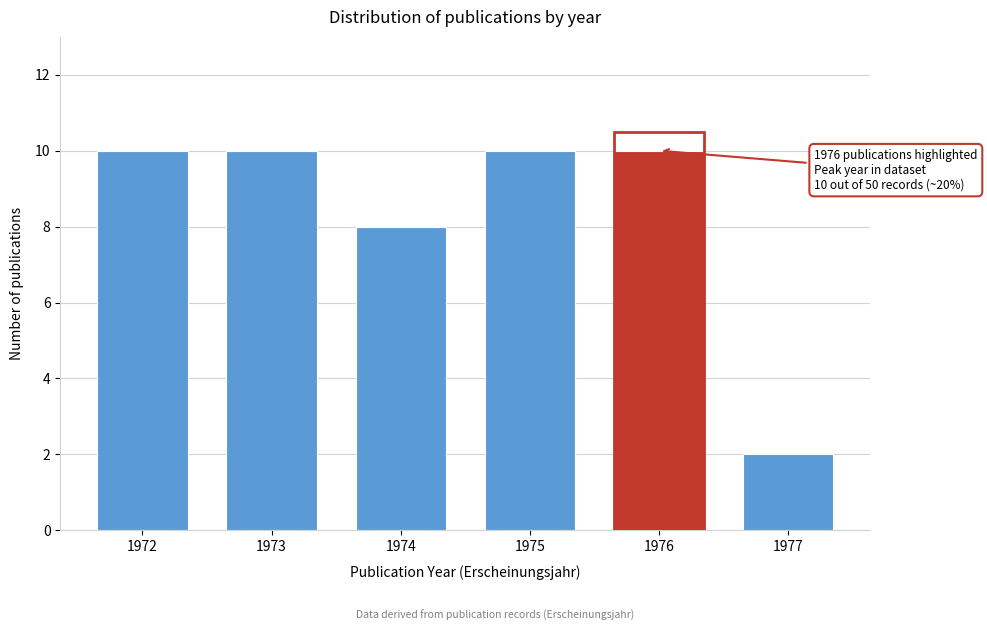

Reading left to right, what are all the values shown in this chart?

1972=10	1973=10	1974=8	1975=10	1976=10	1977=2